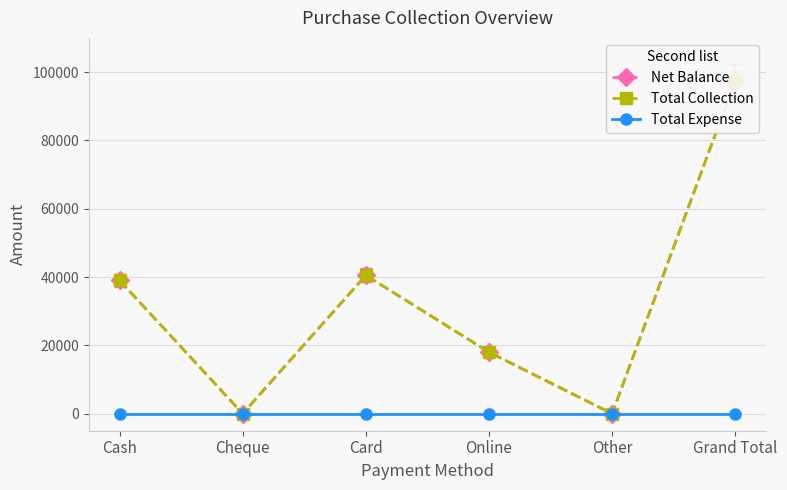

What is the spread (max minus min) of values at Card?

40500